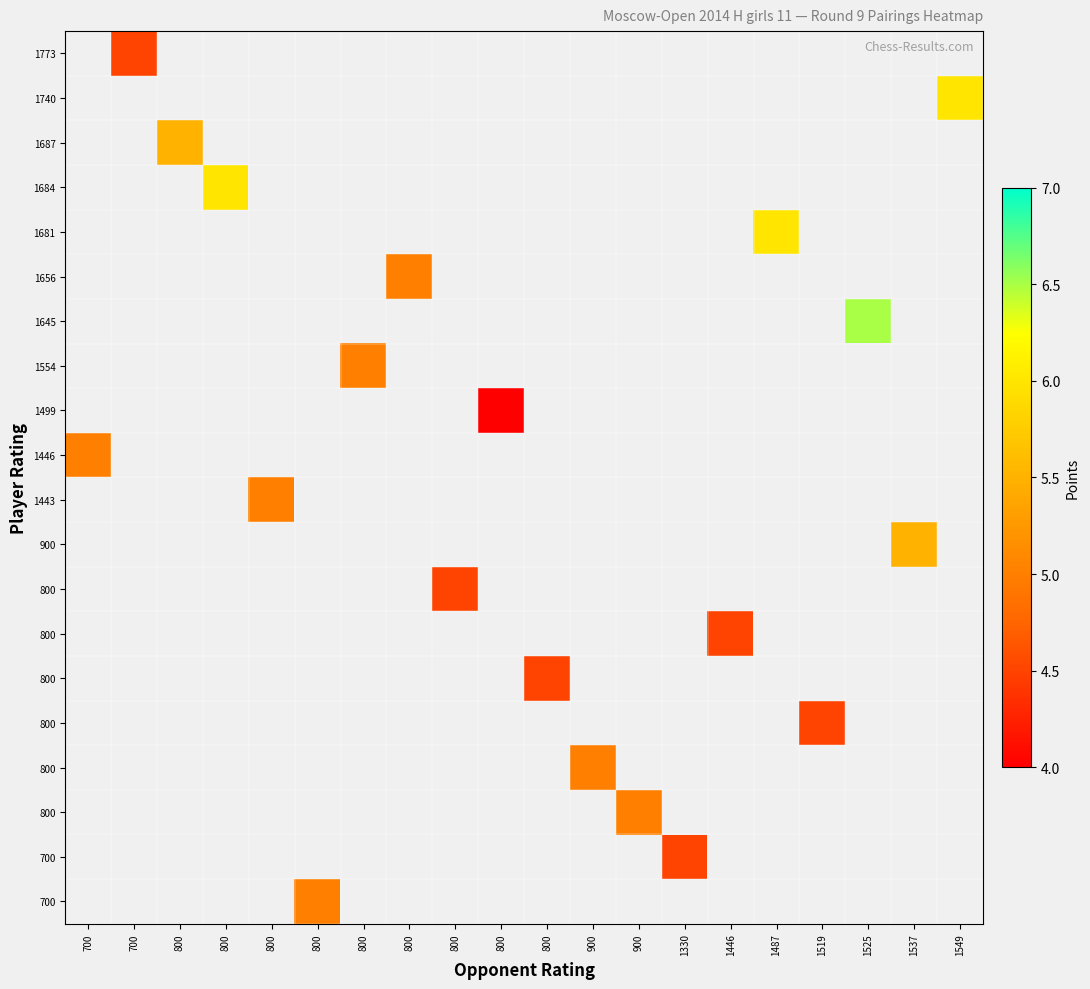

How many distinct data groups are displayed?

20